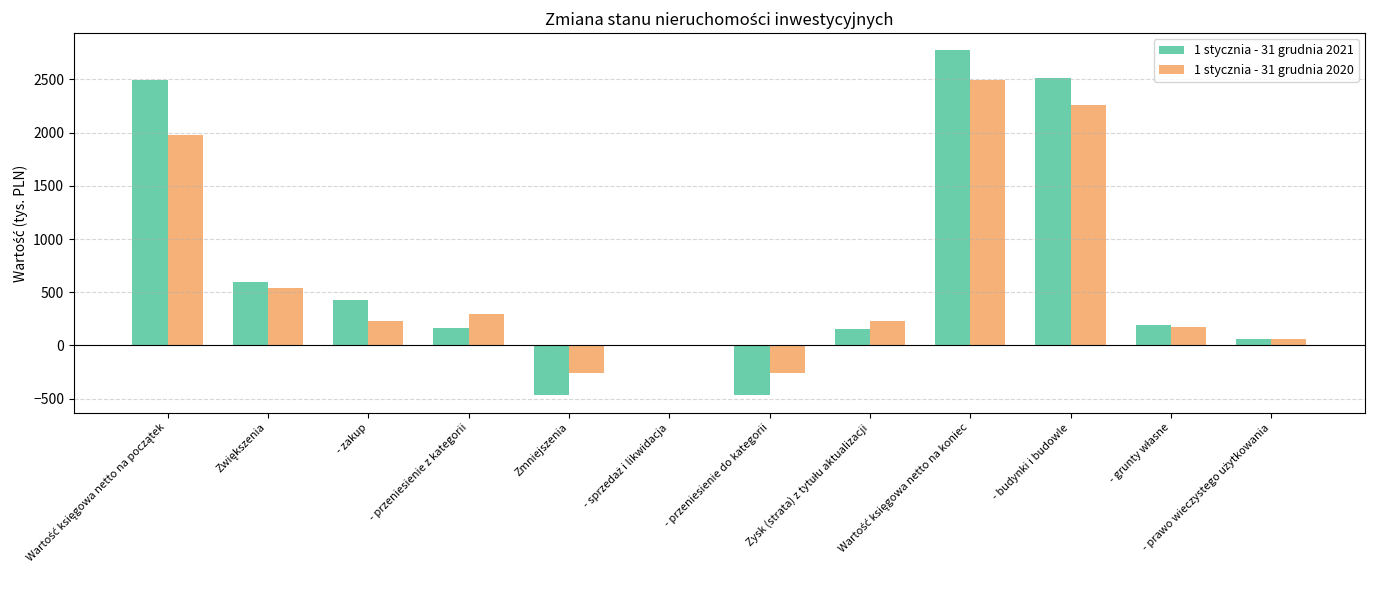

What is the average value of the 1 stycznia - 31 grudnia 2020 series?

645